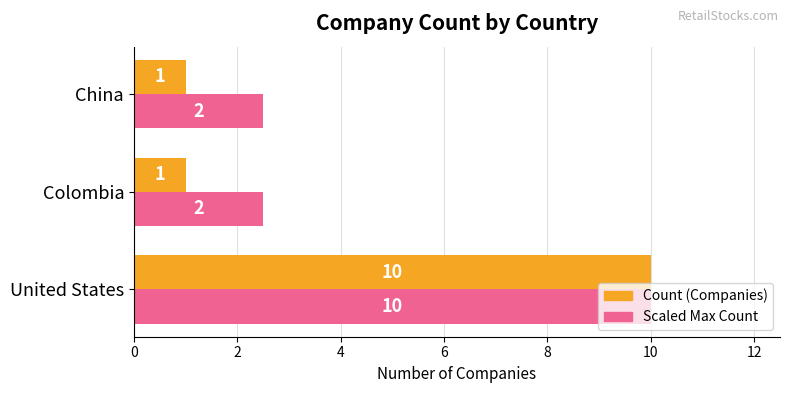

What is the difference between the maximum and minimum values in the Count (Companies) series?

9.0